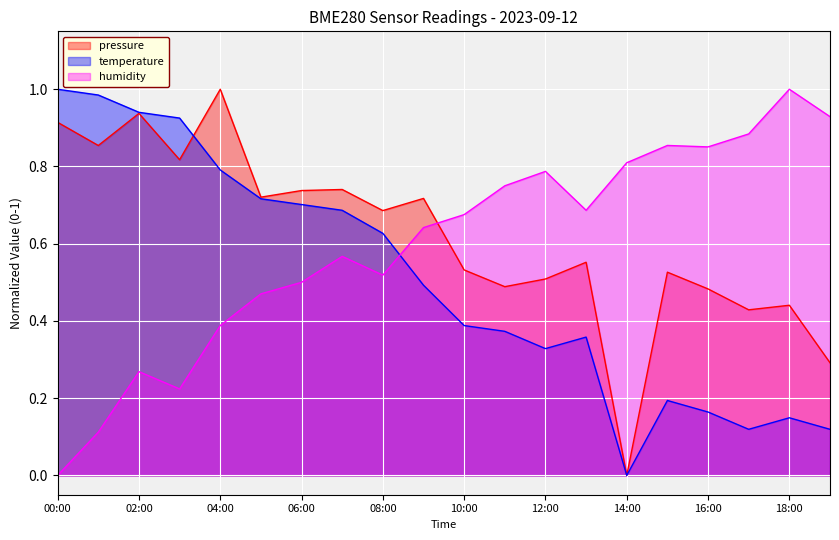

Reading left to right, list all the values displayed in this chart.

pressure: 00:00=0.9	01:00=0.9	02:00=0.9	03:00=0.8	04:00=1.0	05:00=0.7	06:00=0.7	07:00=0.7	08:00=0.7	09:00=0.7	10:00=0.5	11:00=0.5	12:00=0.5	13:00=0.6	14:00=0.0	15:00=0.5	16:00=0.5	17:00=0.4	18:00=0.4	19:00=0.3
temperature: 00:00=1.0	01:00=1.0	02:00=0.9	03:00=0.9	04:00=0.8	05:00=0.7	06:00=0.7	07:00=0.7	08:00=0.6	09:00=0.5	10:00=0.4	11:00=0.4	12:00=0.3	13:00=0.4	14:00=0.0	15:00=0.2	16:00=0.2	17:00=0.1	18:00=0.1	19:00=0.1
humidity: 00:00=0.0	01:00=0.1	02:00=0.3	03:00=0.2	04:00=0.4	05:00=0.5	06:00=0.5	07:00=0.6	08:00=0.5	09:00=0.6	10:00=0.7	11:00=0.7	12:00=0.8	13:00=0.7	14:00=0.8	15:00=0.9	16:00=0.9	17:00=0.9	18:00=1.0	19:00=0.9